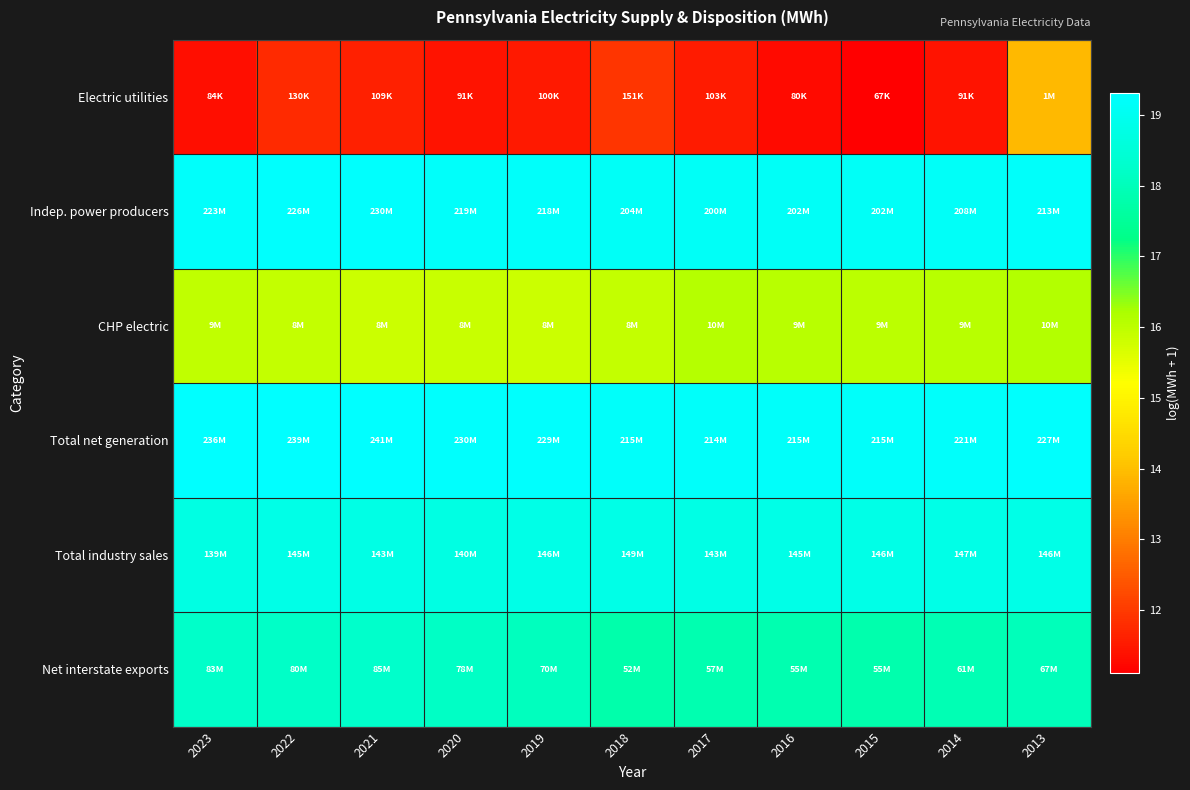

What is the difference between the highest and lowest values at 2014?

7.8